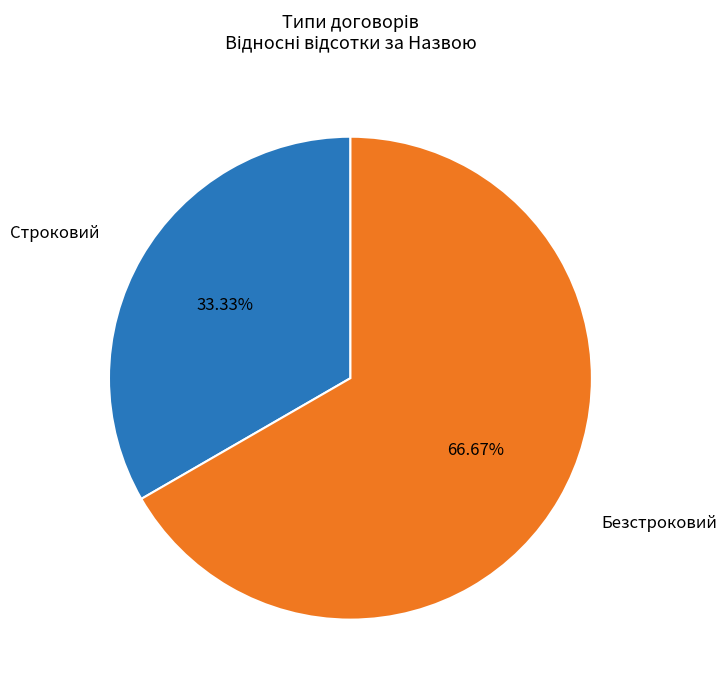

Does any single category account for the majority?

Yes